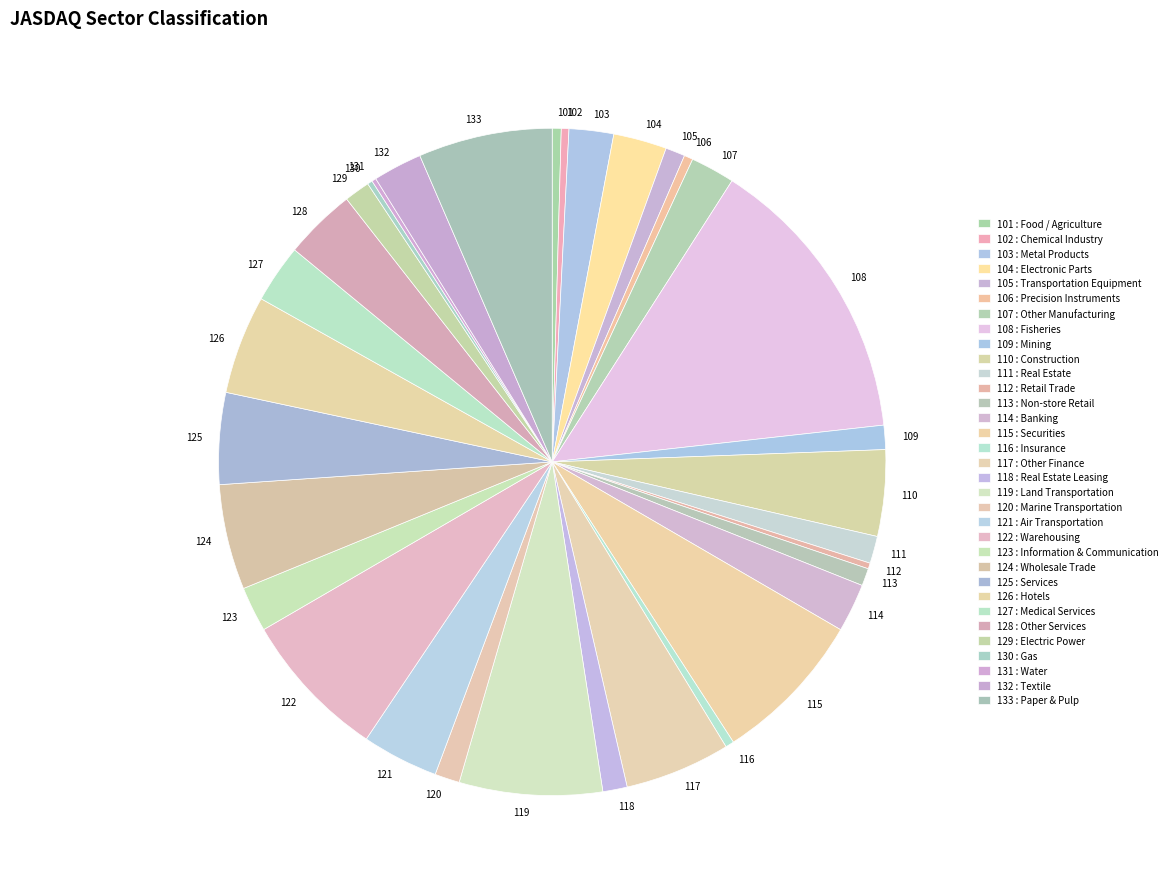

Is the sum of 102 and 132 greater than half?

No